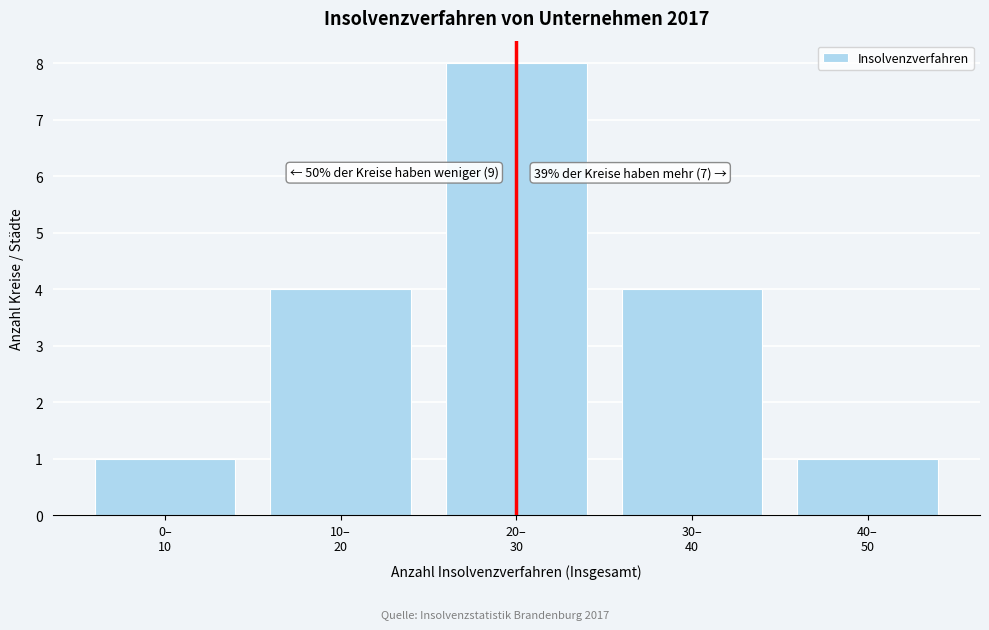

Reading left to right, what are all the values shown in this chart?

1	4	8	4	1